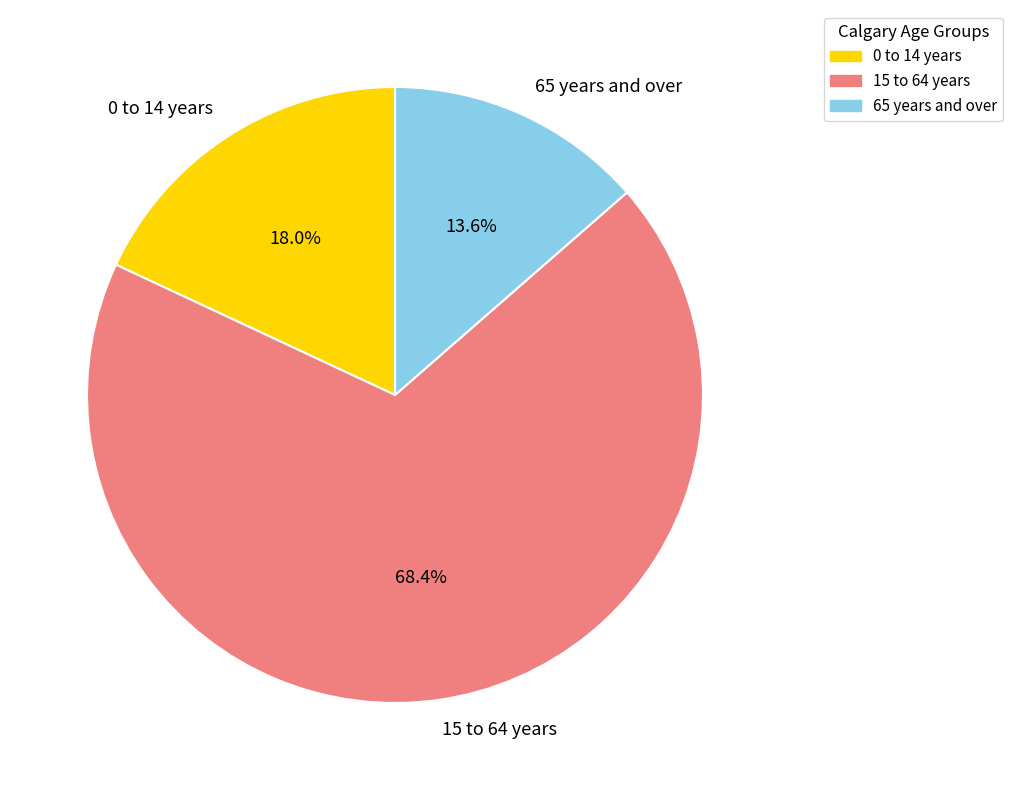

To the nearest percent, what is the average slice percentage?

33%